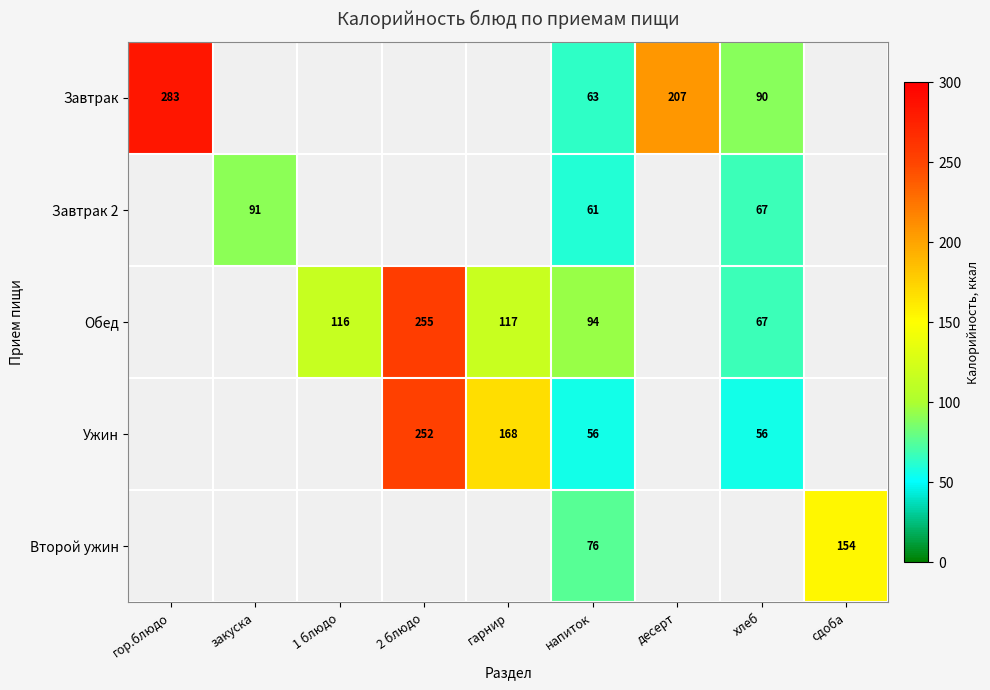

At which label does Завтрак 2 reach its peak?

гор.блюдо